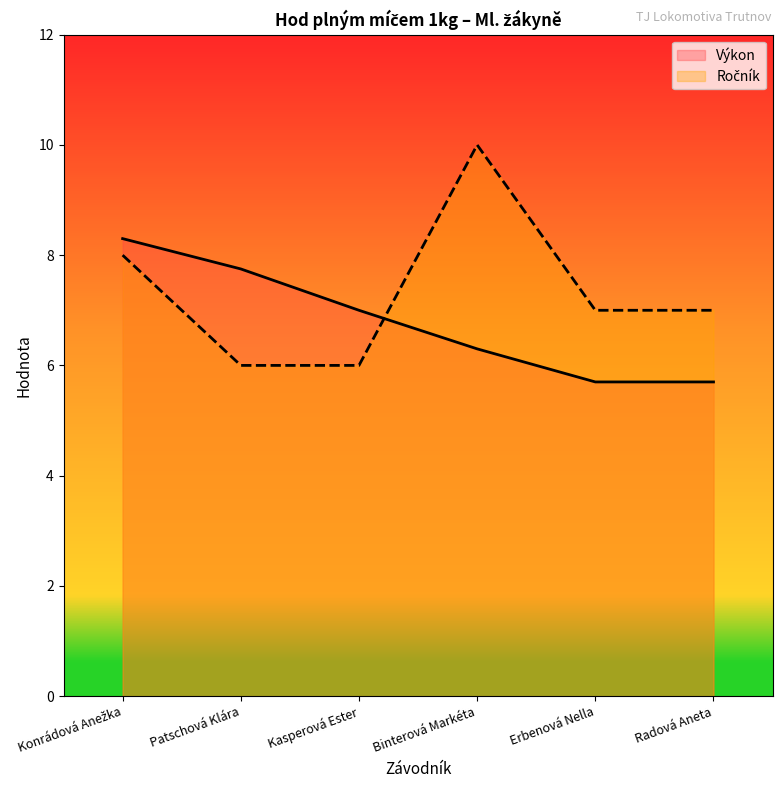

Is it true that Ročník equals 6.0 at Patschová Klára?

True